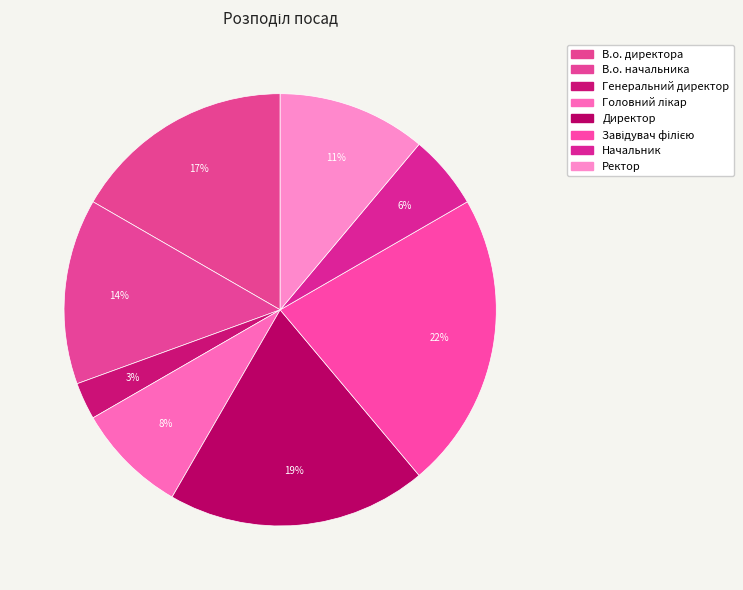

Count the number of slices in the pie.

8